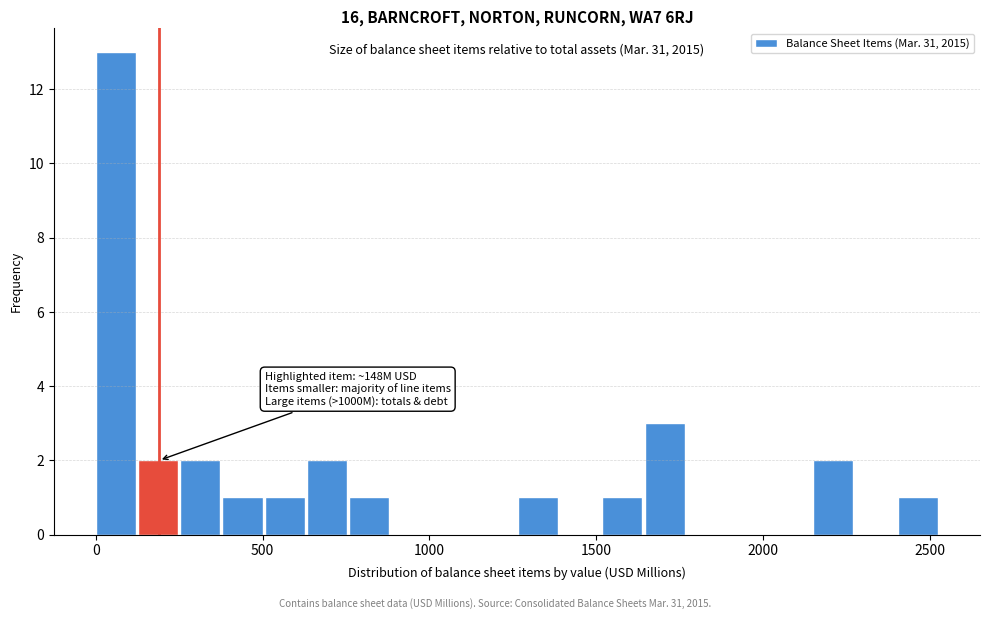

Around what value on the x-axis is the tallest bar? Give the approximate position of its centre, as read against the axis.

50